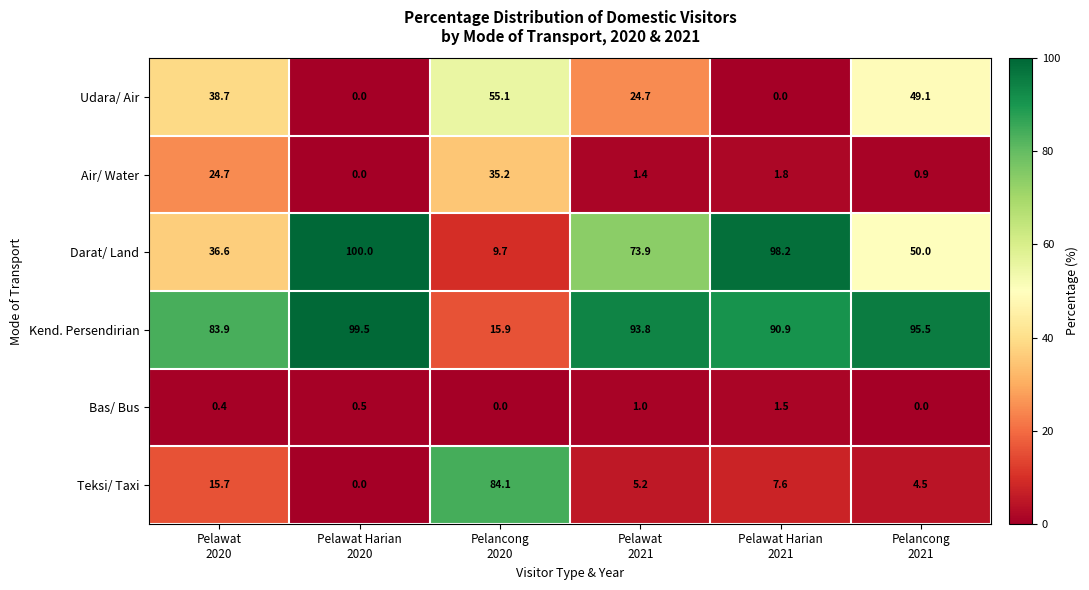

What is the greatest value displayed?

100.0